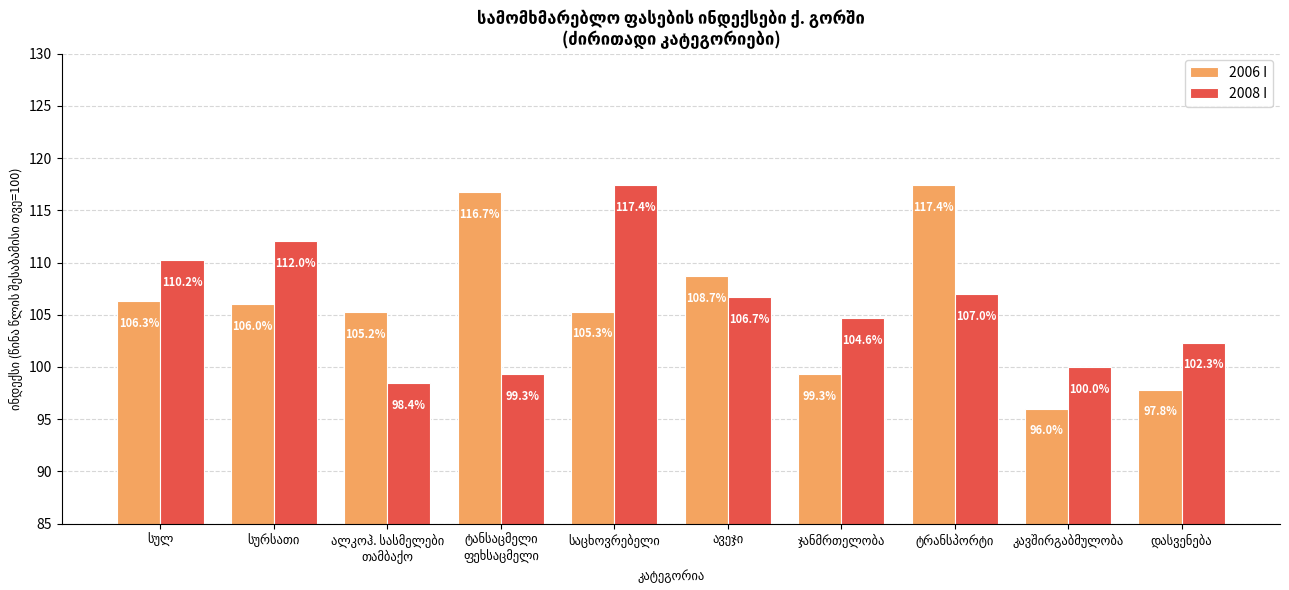

At how many categories does at least one series exceed 110?

5